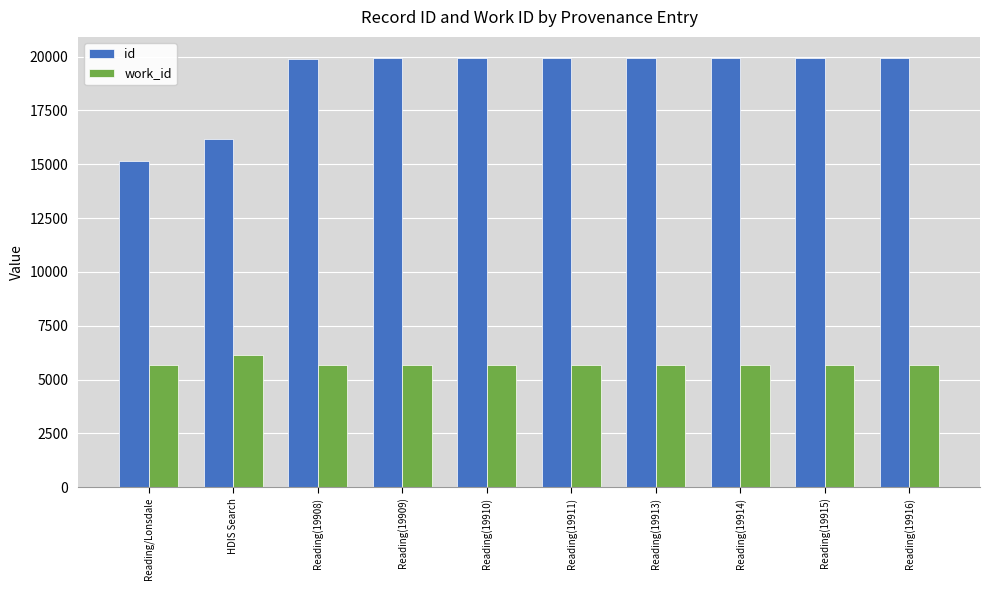

At how many categories does at least one series exceed 12117?

10